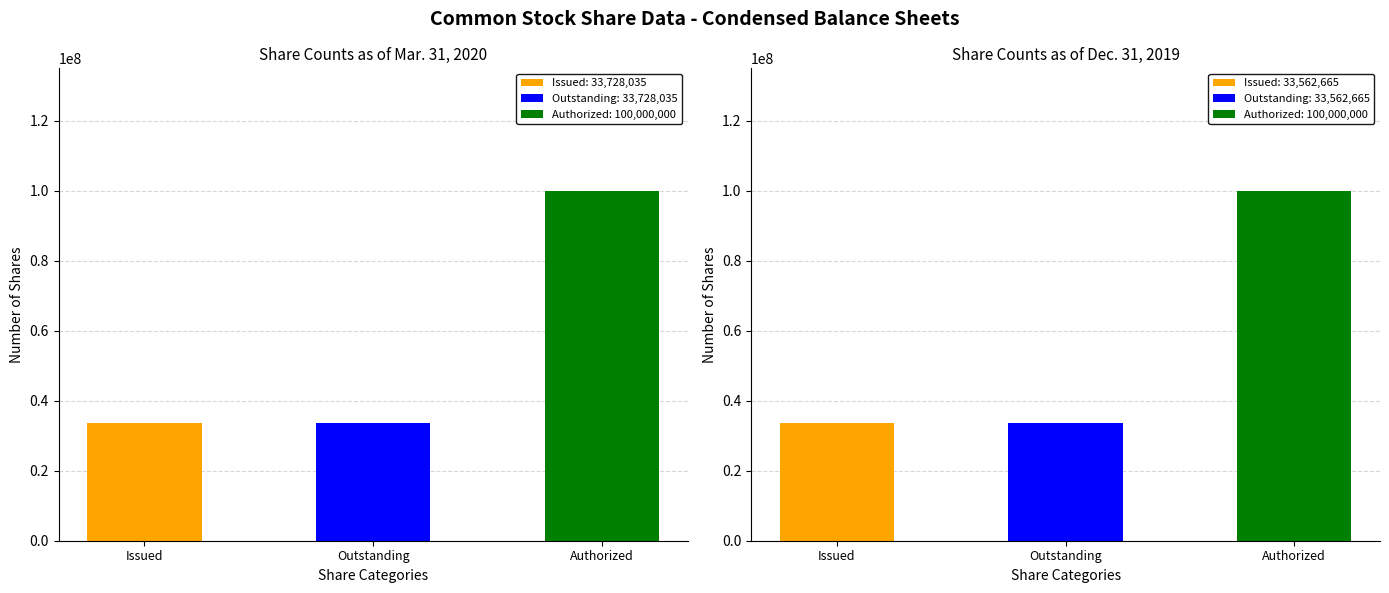

Rank the series by their maximum value, from lowest to highest.

Mar. 31, 2020, Dec. 31, 2019